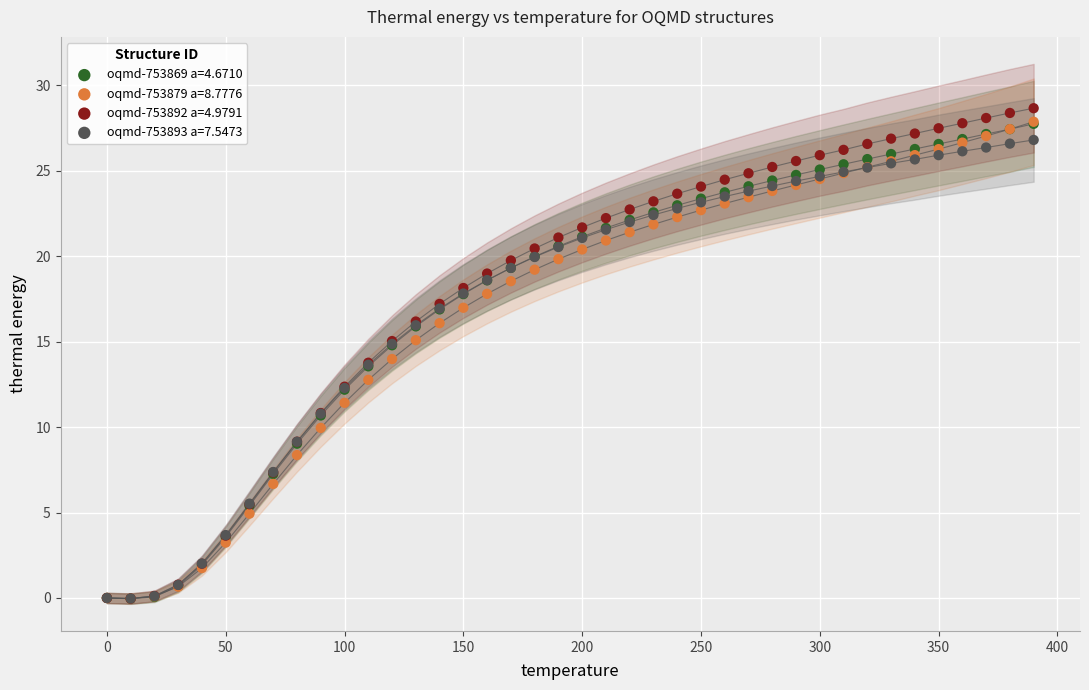

What are all the series names shown in the legend?

oqmd-753869 a=4.6710, oqmd-753879 a=8.7776, oqmd-753892 a=4.9791, oqmd-753893 a=7.5473